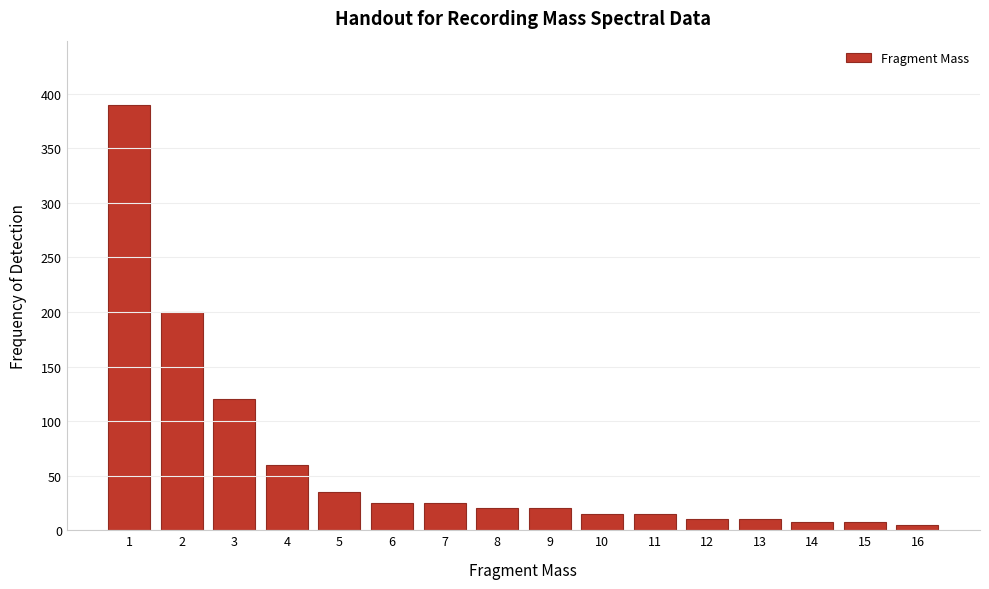

Reading left to right, what are all the values shown in this chart?

1=390	2=200	3=120	4=60	5=35	6=25	7=25	8=20	9=20	10=15	11=15	12=10	13=10	14=8	15=8	16=5